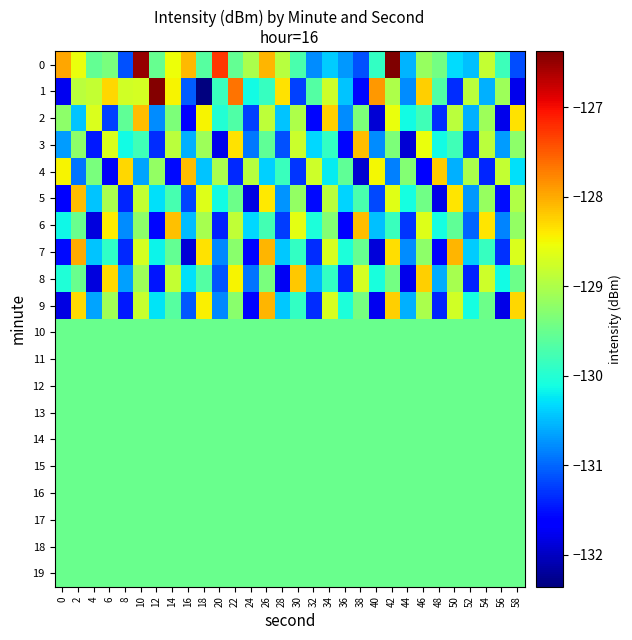

Reading left to right, what are all the values shown in this chart?

0: 0=-128.0	2=-128.6	4=-129.5	6=-129.4	8=-131.1	10=-126.5	12=-129.5	14=-128.5	16=-128.1	18=-129.6	20=-127.3	22=-129.5	24=-129.0	26=-128.1	28=-128.9	30=-129.7	32=-130.8	34=-130.4	36=-130.7	38=-131.1	40=-129.9	42=-126.4	44=-130.6	46=-129.2	48=-129.4	50=-130.3	52=-130.5	54=-128.8	56=-129.8	58=-131.2
1: 0=-131.8	2=-128.9	4=-128.8	6=-128.3	8=-128.7	10=-128.7	12=-126.4	14=-128.5	16=-131.1	18=-132.4	20=-129.8	22=-127.7	24=-130.1	26=-129.9	28=-128.3	30=-131.2	32=-129.7	34=-128.8	36=-130.5	38=-131.6	40=-127.9	42=-129.0	44=-130.8	46=-128.2	48=-129.7	50=-131.3	52=-128.9	54=-130.6	56=-129.1	58=-131.8
2: 0=-129.2	2=-130.5	4=-128.7	6=-131.2	8=-129.6	10=-128.1	12=-130.8	14=-129.3	16=-131.7	18=-128.5	20=-130.0	22=-129.7	24=-131.2	26=-128.9	28=-130.5	30=-129.0	32=-131.6	34=-128.2	36=-130.8	38=-129.3	40=-131.9	42=-128.6	44=-130.1	46=-129.8	48=-131.3	50=-128.9	52=-130.6	54=-129.1	56=-131.8	58=-128.3
3: 0=-130.7	2=-129.2	4=-131.5	6=-128.7	8=-130.1	10=-129.8	12=-131.3	14=-128.9	16=-130.6	18=-129.1	20=-131.8	22=-128.3	24=-130.9	26=-129.6	28=-131.1	30=-128.8	32=-130.3	34=-129.9	36=-131.6	38=-128.1	40=-130.8	42=-129.3	44=-131.9	46=-128.6	48=-130.1	50=-129.8	52=-131.3	54=-128.9	56=-130.7	58=-129.2
4: 0=-128.5	2=-130.9	4=-129.4	6=-131.7	8=-128.3	10=-130.6	12=-129.2	14=-131.6	16=-128.1	18=-130.5	20=-129.0	22=-131.4	24=-128.9	26=-130.4	28=-129.8	30=-131.3	32=-128.8	34=-130.2	36=-129.6	38=-131.9	40=-128.5	42=-130.8	44=-129.3	46=-131.7	48=-128.2	50=-130.6	52=-129.0	54=-131.4	56=-128.8	58=-130.3
5: 0=-131.7	2=-128.1	4=-130.5	6=-129.0	8=-131.4	10=-128.8	12=-130.3	14=-129.7	16=-131.2	18=-128.7	20=-130.1	22=-129.5	24=-131.8	26=-128.4	28=-130.7	30=-129.2	32=-131.6	34=-128.9	36=-130.4	38=-129.7	40=-131.2	42=-128.6	44=-130.1	46=-129.5	48=-131.8	50=-128.4	52=-130.7	54=-129.2	56=-131.5	58=-129.0
6: 0=-130.1	2=-129.5	4=-131.9	6=-128.4	8=-130.8	10=-129.2	12=-131.6	14=-128.1	16=-130.5	18=-129.1	20=-131.4	22=-128.9	24=-130.3	26=-129.8	28=-131.2	30=-128.6	32=-130.1	34=-129.3	36=-131.7	38=-128.1	40=-130.5	42=-129.8	44=-131.3	46=-128.6	48=-130.1	50=-129.6	52=-131.0	54=-128.4	56=-130.8	58=-129.2
7: 0=-131.5	2=-128.0	4=-130.5	6=-129.9	8=-131.4	10=-128.7	12=-130.2	14=-129.5	16=-131.9	18=-128.4	20=-130.8	22=-129.3	24=-131.6	26=-128.1	28=-130.4	30=-129.9	32=-131.3	34=-128.7	36=-130.1	38=-129.5	40=-131.9	42=-128.3	44=-130.8	46=-129.2	48=-131.6	50=-128.1	52=-130.4	54=-129.9	56=-131.3	58=-128.7
8: 0=-130.0	2=-129.5	4=-131.9	6=-128.3	8=-130.7	10=-129.1	12=-131.5	14=-128.8	16=-130.3	18=-129.6	20=-131.1	22=-128.5	24=-130.9	26=-129.4	28=-131.7	30=-128.2	32=-130.5	34=-129.9	36=-131.4	38=-128.7	40=-130.1	42=-129.4	44=-131.8	46=-128.2	48=-130.6	50=-129.1	52=-131.4	54=-128.8	56=-130.1	58=-129.5
9: 0=-131.8	2=-128.3	4=-130.7	6=-129.1	8=-131.5	10=-128.8	12=-130.3	14=-129.6	16=-131.1	18=-128.4	20=-130.8	22=-129.3	24=-131.6	26=-128.1	28=-130.4	30=-129.9	32=-131.3	34=-128.7	36=-130.1	38=-129.4	40=-131.8	42=-128.2	44=-130.6	46=-129.0	48=-131.4	50=-128.8	52=-130.1	54=-129.5	56=-131.8	58=-128.3
10: 0=-129.5	2=-129.5	4=-129.5	6=-129.5	8=-129.5	10=-129.5	12=-129.5	14=-129.5	16=-129.5	18=-129.5	20=-129.5	22=-129.5	24=-129.5	26=-129.5	28=-129.5	30=-129.5	32=-129.5	34=-129.5	36=-129.5	38=-129.5	40=-129.5	42=-129.5	44=-129.5	46=-129.5	48=-129.5	50=-129.5	52=-129.5	54=-129.5	56=-129.5	58=-129.5
11: 0=-129.5	2=-129.5	4=-129.5	6=-129.5	8=-129.5	10=-129.5	12=-129.5	14=-129.5	16=-129.5	18=-129.5	20=-129.5	22=-129.5	24=-129.5	26=-129.5	28=-129.5	30=-129.5	32=-129.5	34=-129.5	36=-129.5	38=-129.5	40=-129.5	42=-129.5	44=-129.5	46=-129.5	48=-129.5	50=-129.5	52=-129.5	54=-129.5	56=-129.5	58=-129.5
12: 0=-129.5	2=-129.5	4=-129.5	6=-129.5	8=-129.5	10=-129.5	12=-129.5	14=-129.5	16=-129.5	18=-129.5	20=-129.5	22=-129.5	24=-129.5	26=-129.5	28=-129.5	30=-129.5	32=-129.5	34=-129.5	36=-129.5	38=-129.5	40=-129.5	42=-129.5	44=-129.5	46=-129.5	48=-129.5	50=-129.5	52=-129.5	54=-129.5	56=-129.5	58=-129.5
13: 0=-129.5	2=-129.5	4=-129.5	6=-129.5	8=-129.5	10=-129.5	12=-129.5	14=-129.5	16=-129.5	18=-129.5	20=-129.5	22=-129.5	24=-129.5	26=-129.5	28=-129.5	30=-129.5	32=-129.5	34=-129.5	36=-129.5	38=-129.5	40=-129.5	42=-129.5	44=-129.5	46=-129.5	48=-129.5	50=-129.5	52=-129.5	54=-129.5	56=-129.5	58=-129.5
14: 0=-129.5	2=-129.5	4=-129.5	6=-129.5	8=-129.5	10=-129.5	12=-129.5	14=-129.5	16=-129.5	18=-129.5	20=-129.5	22=-129.5	24=-129.5	26=-129.5	28=-129.5	30=-129.5	32=-129.5	34=-129.5	36=-129.5	38=-129.5	40=-129.5	42=-129.5	44=-129.5	46=-129.5	48=-129.5	50=-129.5	52=-129.5	54=-129.5	56=-129.5	58=-129.5
15: 0=-129.5	2=-129.5	4=-129.5	6=-129.5	8=-129.5	10=-129.5	12=-129.5	14=-129.5	16=-129.5	18=-129.5	20=-129.5	22=-129.5	24=-129.5	26=-129.5	28=-129.5	30=-129.5	32=-129.5	34=-129.5	36=-129.5	38=-129.5	40=-129.5	42=-129.5	44=-129.5	46=-129.5	48=-129.5	50=-129.5	52=-129.5	54=-129.5	56=-129.5	58=-129.5
16: 0=-129.5	2=-129.5	4=-129.5	6=-129.5	8=-129.5	10=-129.5	12=-129.5	14=-129.5	16=-129.5	18=-129.5	20=-129.5	22=-129.5	24=-129.5	26=-129.5	28=-129.5	30=-129.5	32=-129.5	34=-129.5	36=-129.5	38=-129.5	40=-129.5	42=-129.5	44=-129.5	46=-129.5	48=-129.5	50=-129.5	52=-129.5	54=-129.5	56=-129.5	58=-129.5
17: 0=-129.5	2=-129.5	4=-129.5	6=-129.5	8=-129.5	10=-129.5	12=-129.5	14=-129.5	16=-129.5	18=-129.5	20=-129.5	22=-129.5	24=-129.5	26=-129.5	28=-129.5	30=-129.5	32=-129.5	34=-129.5	36=-129.5	38=-129.5	40=-129.5	42=-129.5	44=-129.5	46=-129.5	48=-129.5	50=-129.5	52=-129.5	54=-129.5	56=-129.5	58=-129.5
18: 0=-129.5	2=-129.5	4=-129.5	6=-129.5	8=-129.5	10=-129.5	12=-129.5	14=-129.5	16=-129.5	18=-129.5	20=-129.5	22=-129.5	24=-129.5	26=-129.5	28=-129.5	30=-129.5	32=-129.5	34=-129.5	36=-129.5	38=-129.5	40=-129.5	42=-129.5	44=-129.5	46=-129.5	48=-129.5	50=-129.5	52=-129.5	54=-129.5	56=-129.5	58=-129.5
19: 0=-129.5	2=-129.5	4=-129.5	6=-129.5	8=-129.5	10=-129.5	12=-129.5	14=-129.5	16=-129.5	18=-129.5	20=-129.5	22=-129.5	24=-129.5	26=-129.5	28=-129.5	30=-129.5	32=-129.5	34=-129.5	36=-129.5	38=-129.5	40=-129.5	42=-129.5	44=-129.5	46=-129.5	48=-129.5	50=-129.5	52=-129.5	54=-129.5	56=-129.5	58=-129.5